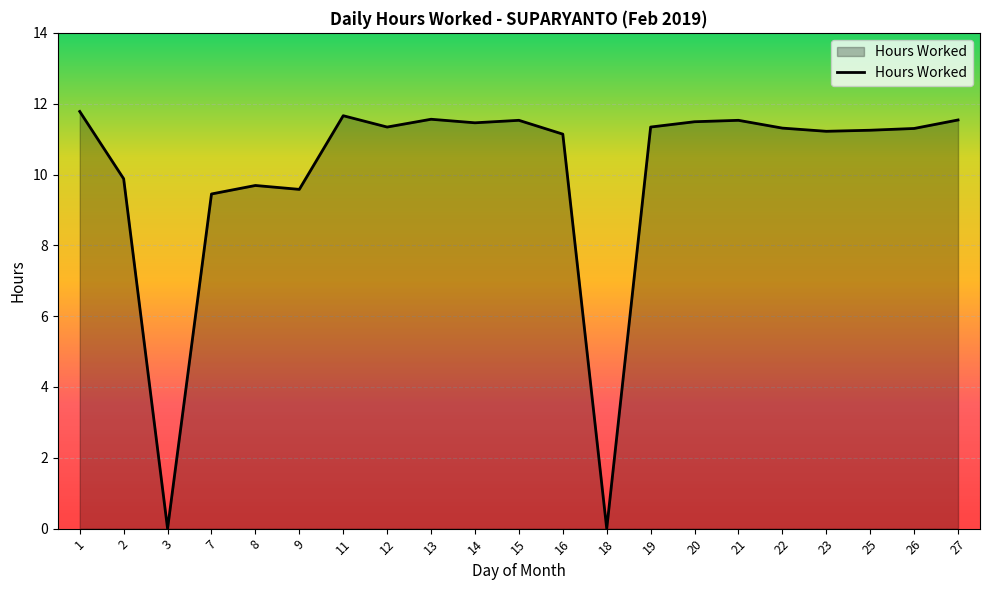

Which label corresponds to the largest value in the chart?

1